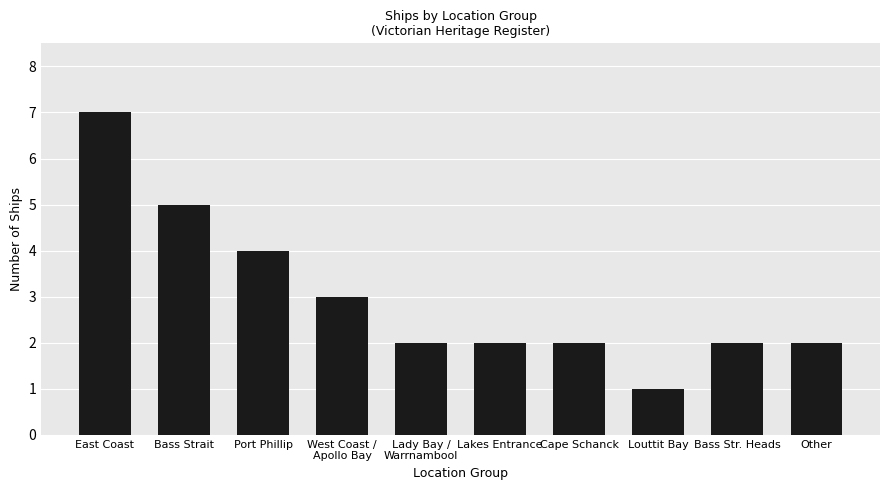

Which label corresponds to the smallest value in the chart?

Louttit Bay